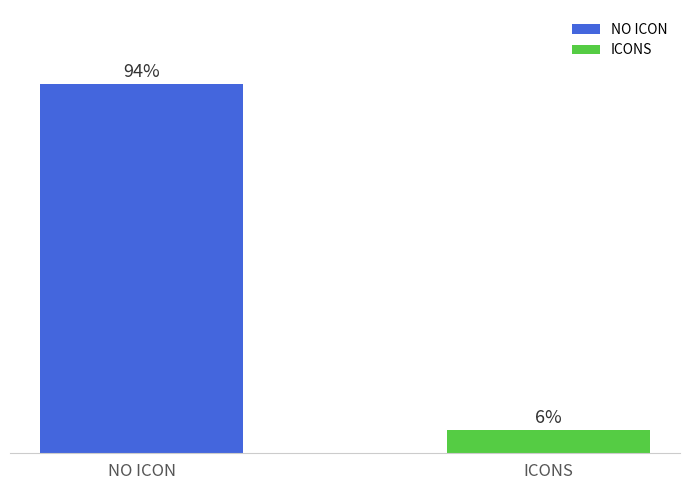

The value at ICONS is 3. True or false?

False